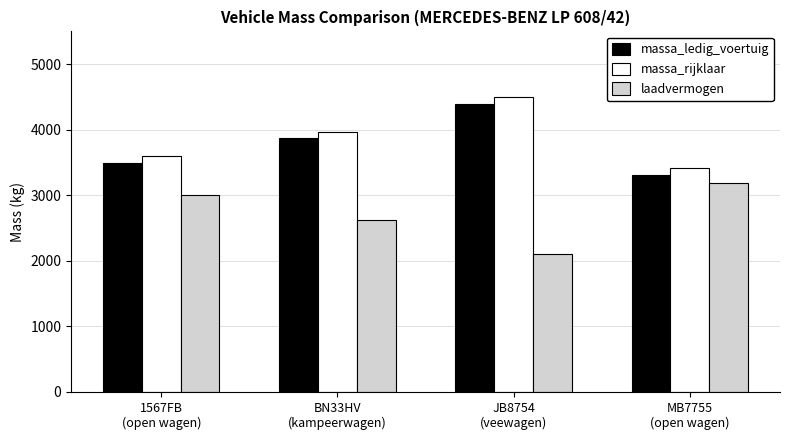

At BN33HV
(kampeerwagen), list the series in order from largest to smallest.

massa_rijklaar, massa_ledig_voertuig, laadvermogen